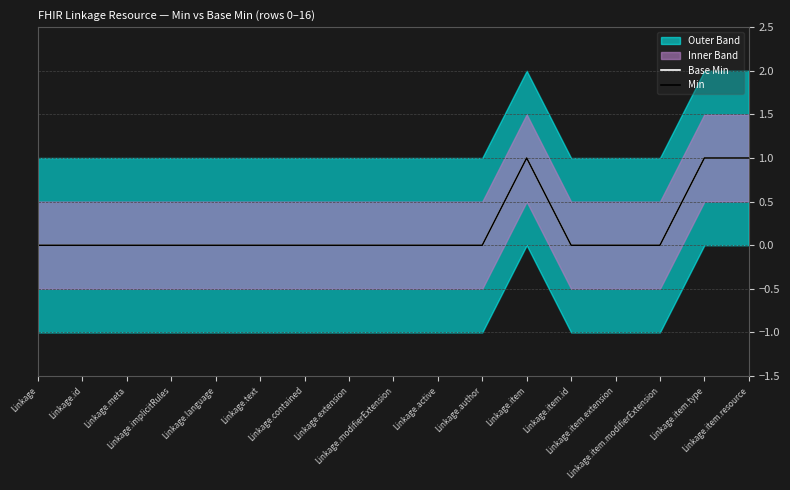

How many values in Min are above zero?

3